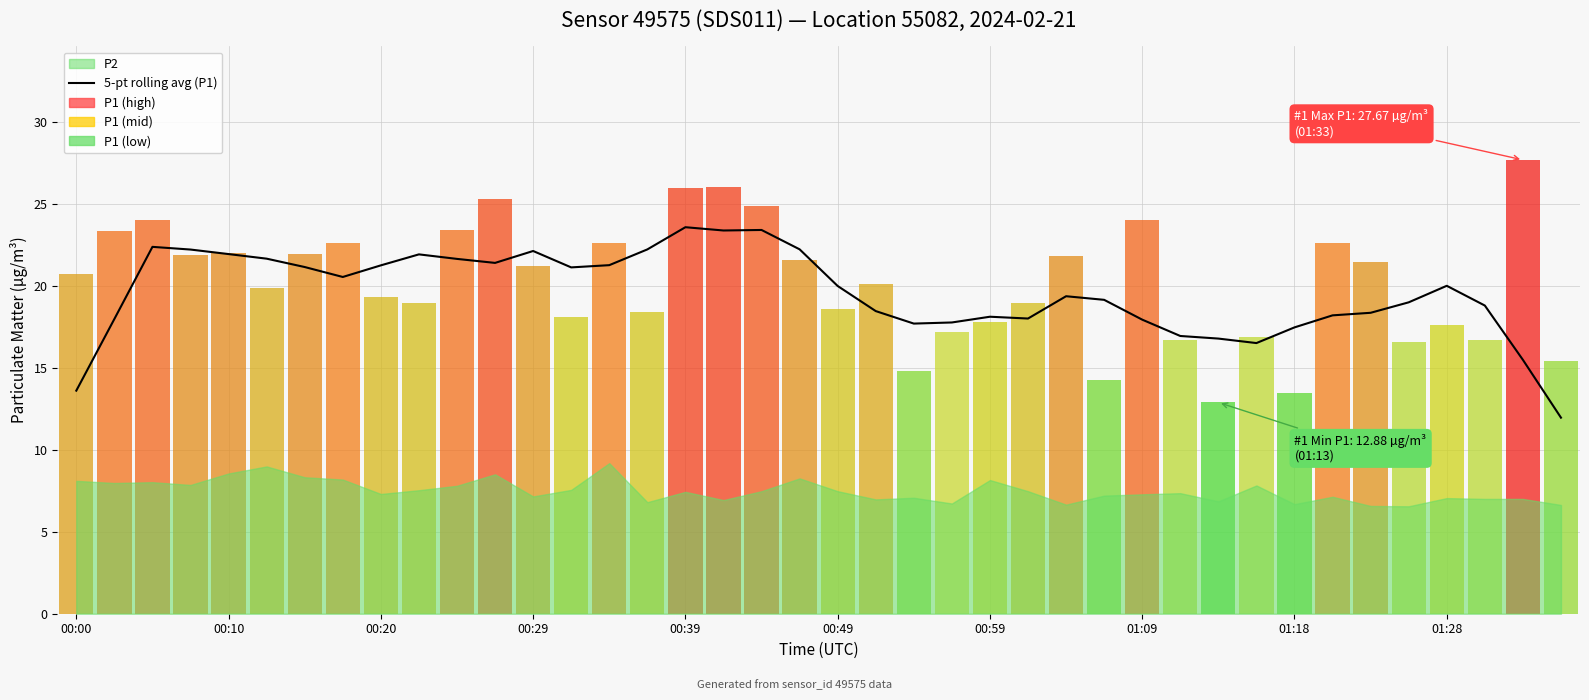

What is the sum of the values at 00:20 and 00:49?

41.2